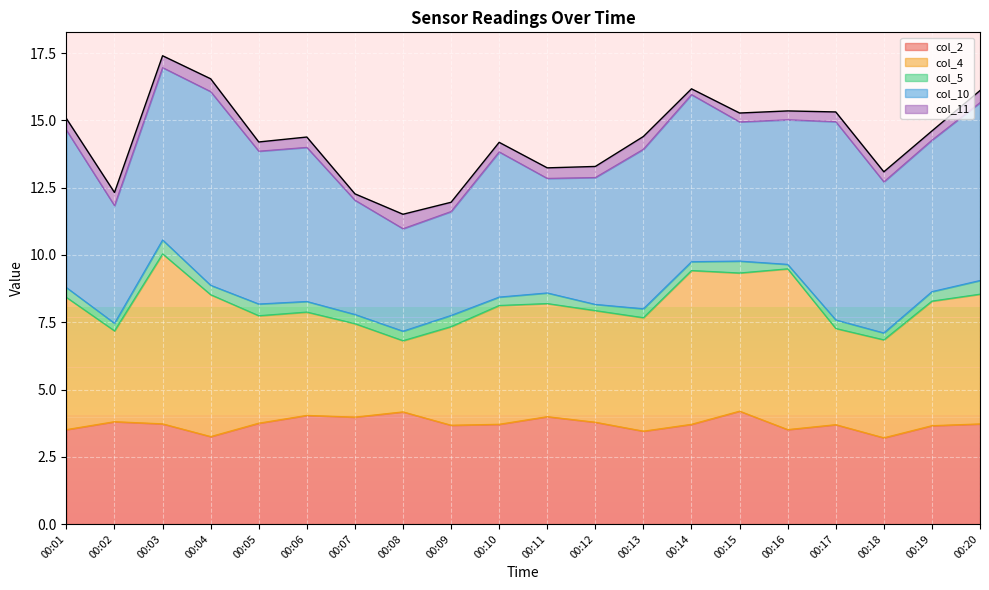

What is the difference between the maximum and second lowest values in the col_11 series?

0.3